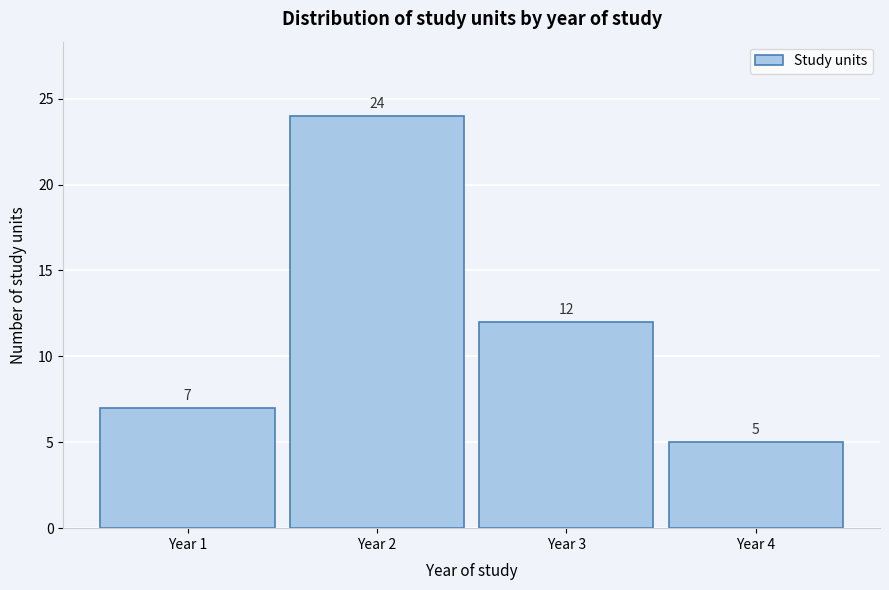

Which range on the x-axis has the tallest bar?

1.5 to 2.5